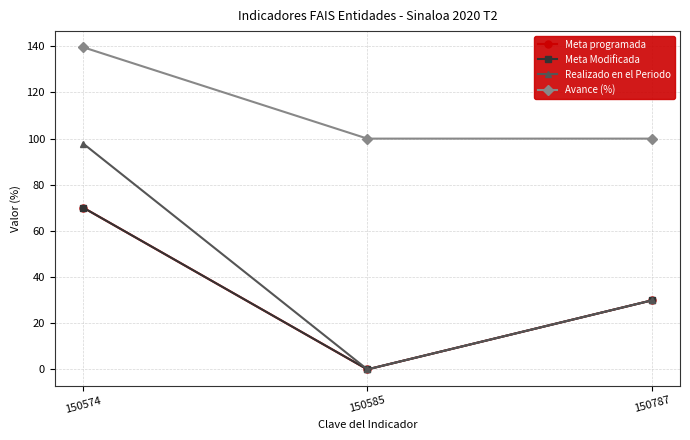

At 150574, list the series in order from smallest to largest.

Meta programada, Meta Modificada, Realizado en el Periodo, Avance (%)